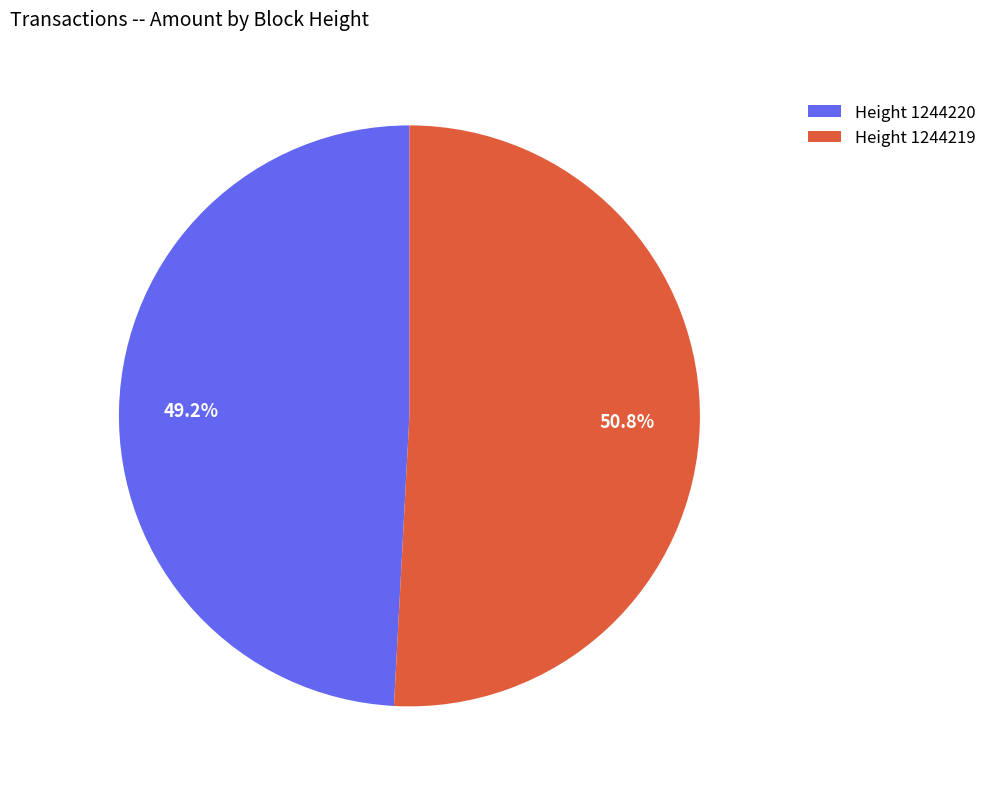

Which category accounts for the majority?

Height 1244219